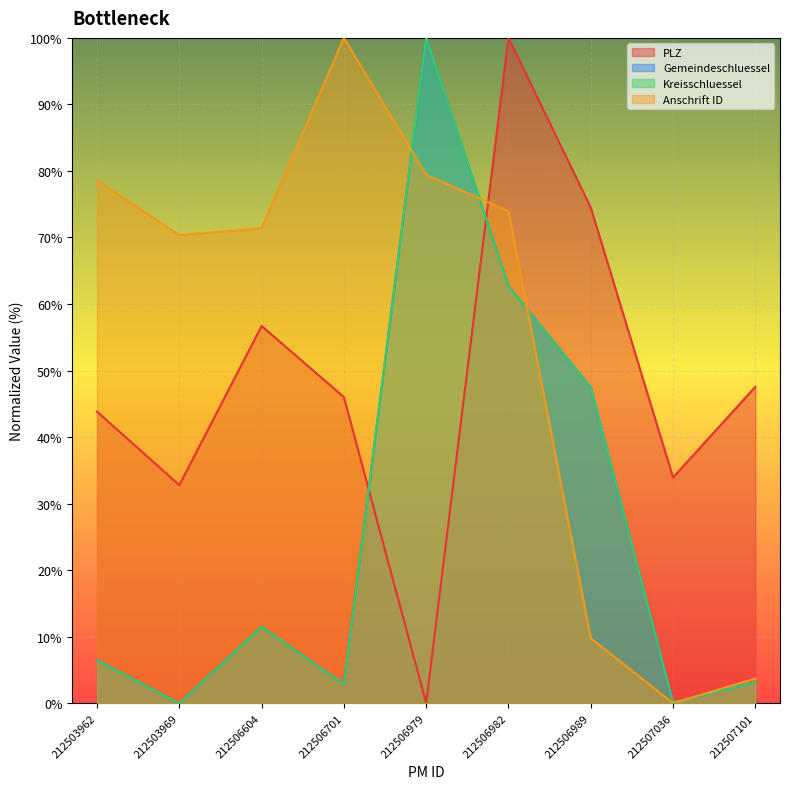

At 212503969, list the series in order from smallest to largest.

Gemeindeschluessel, Kreisschluessel, PLZ, Anschrift ID